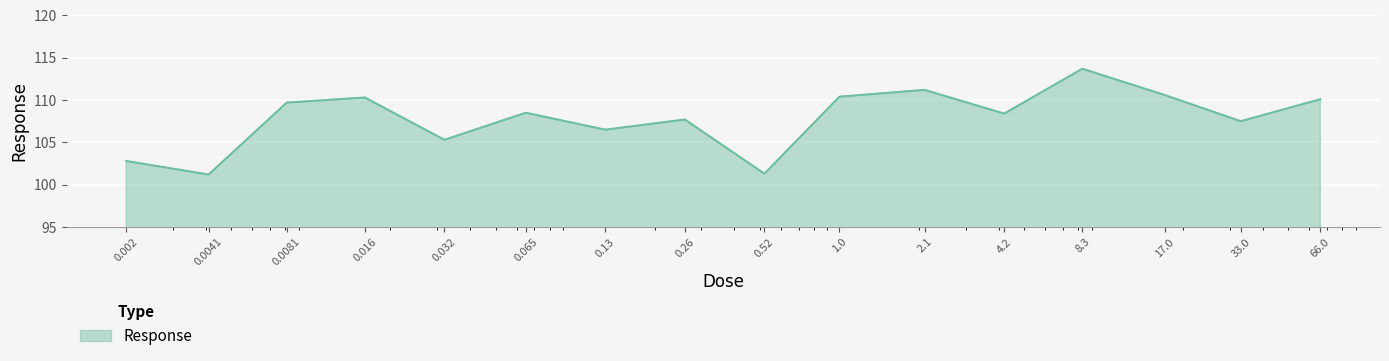

Does the chart have visible grid lines?

Yes